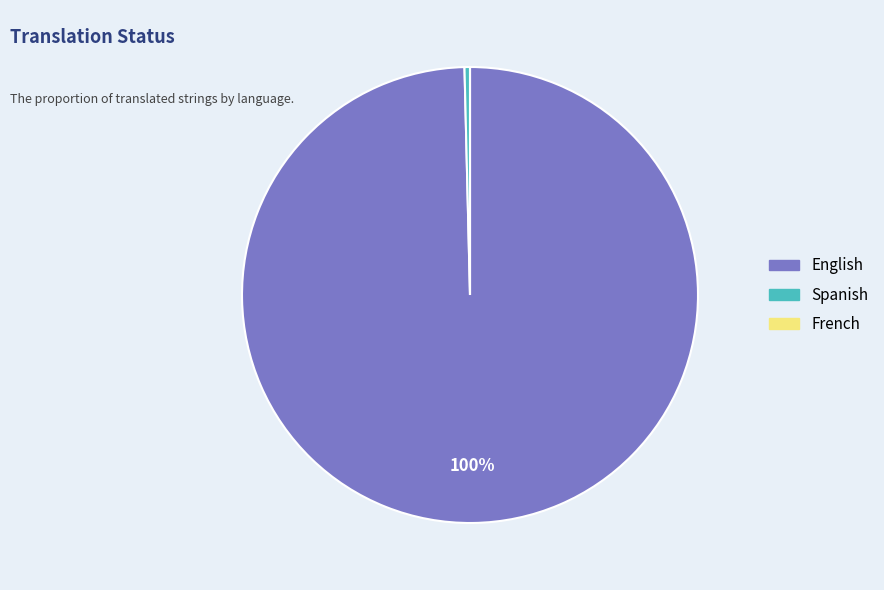

To the nearest percent, what is the average slice percentage?

33%